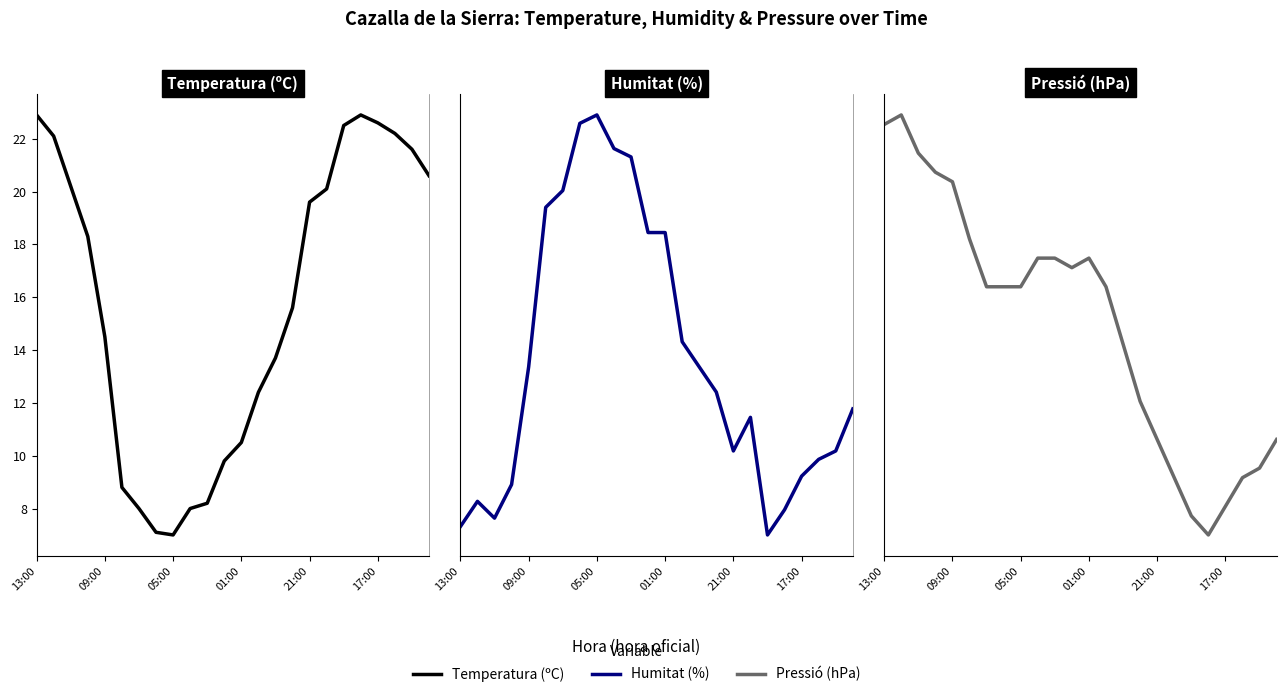

What is the label of the 23rd point from the right?

09:00